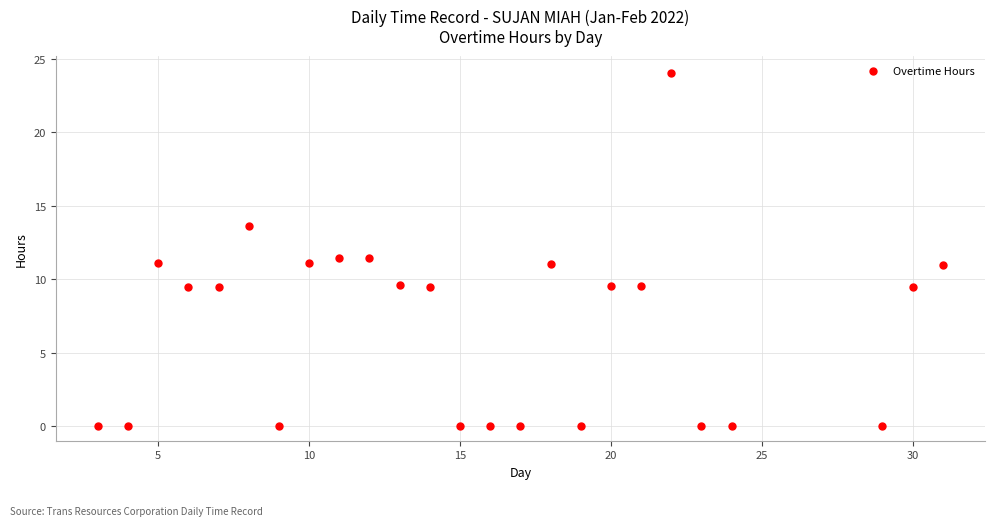

What is the range of X values (max minus min)?

28.0